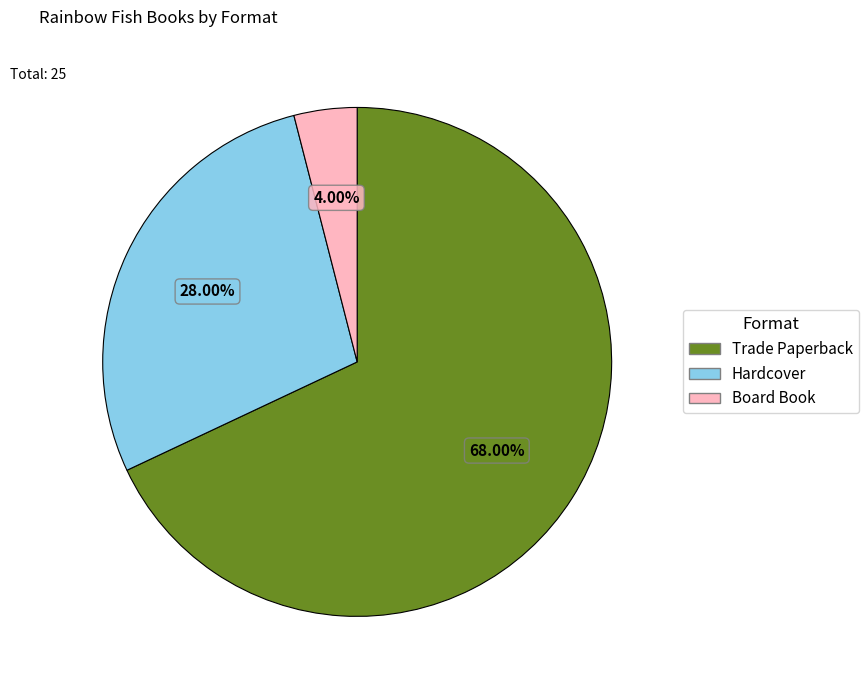

What percentage is the Board Book slice, to the nearest percent?

4%